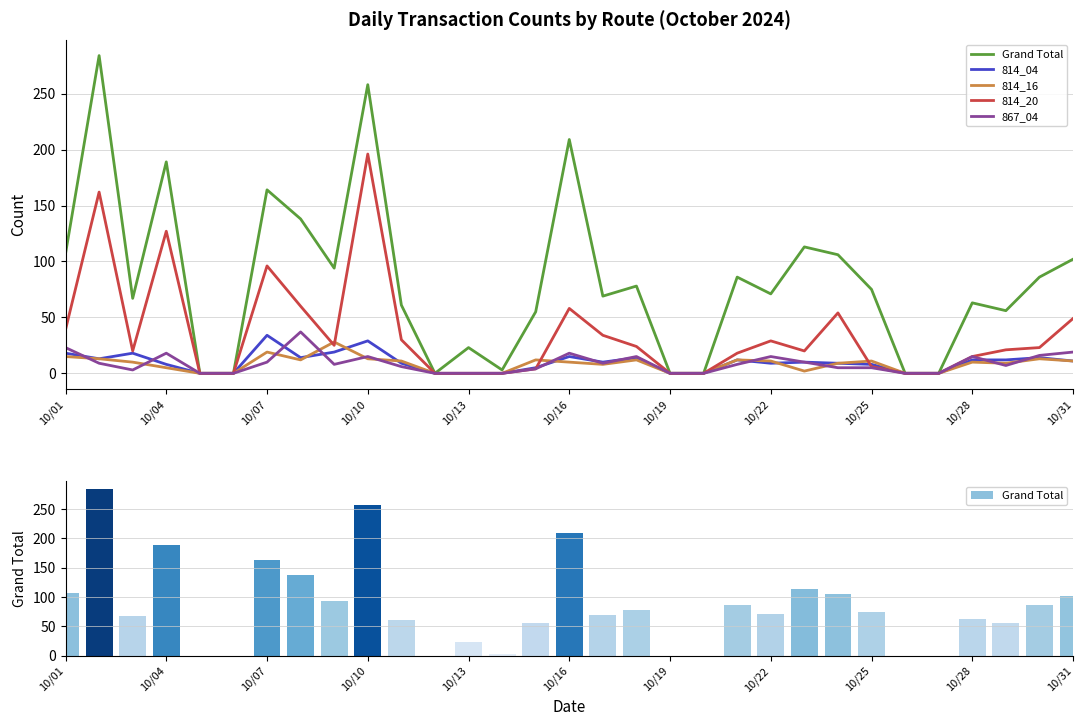

What are all the series names shown in the legend?

Grand Total, 814_04, 814_16, 814_20, 867_04